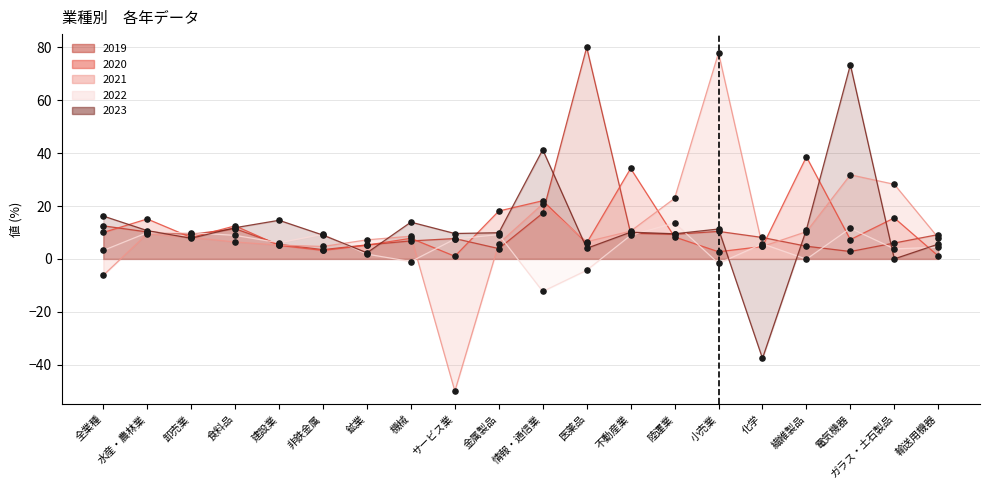

At how many categories does at least one series exceed 10?

14